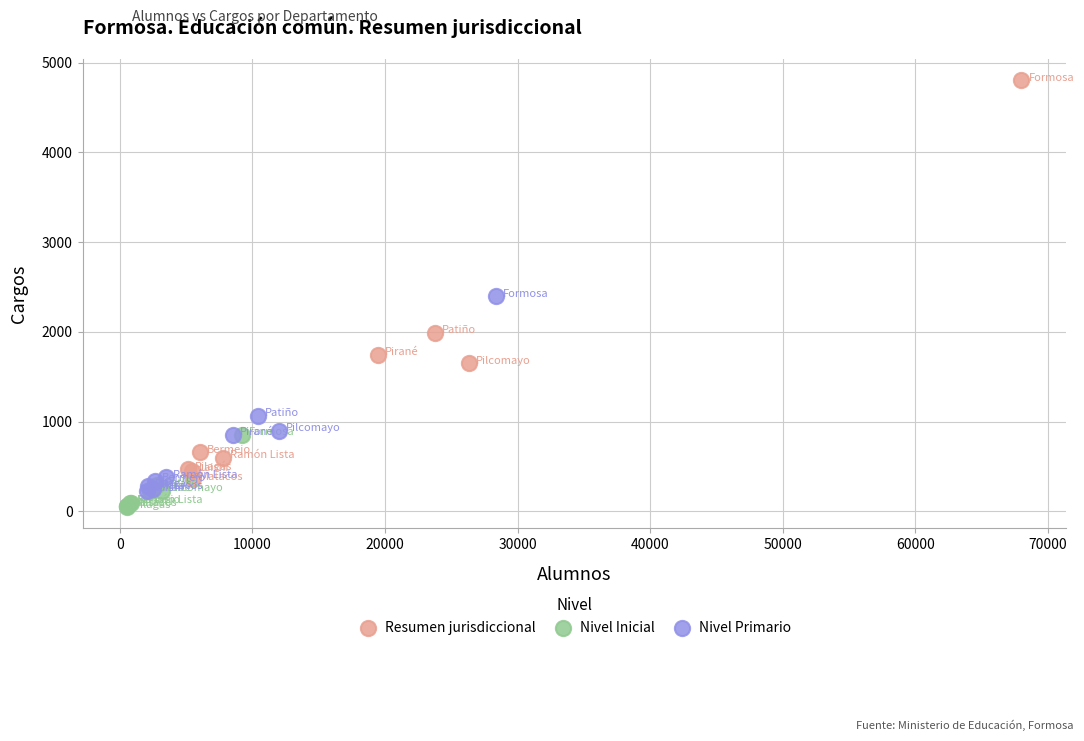

Which series reaches the maximum Y coordinate?

Resumen jurisdiccional